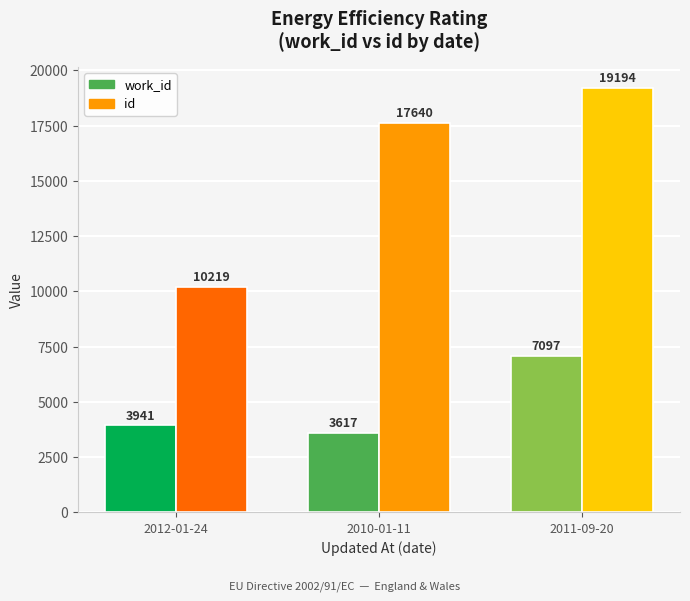

What is the difference between the id values at 2011-09-20 and 2010-01-11?

1554